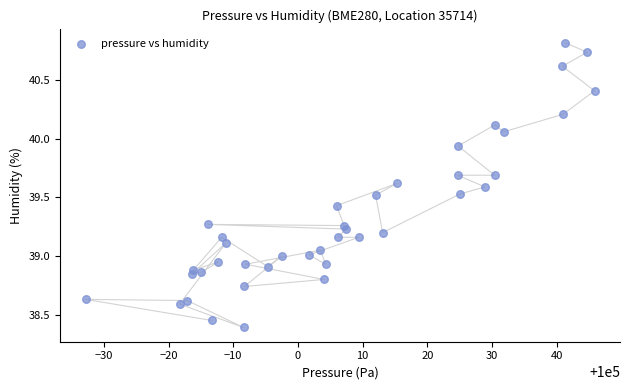

What is the range of X values (max minus min)?

78.6